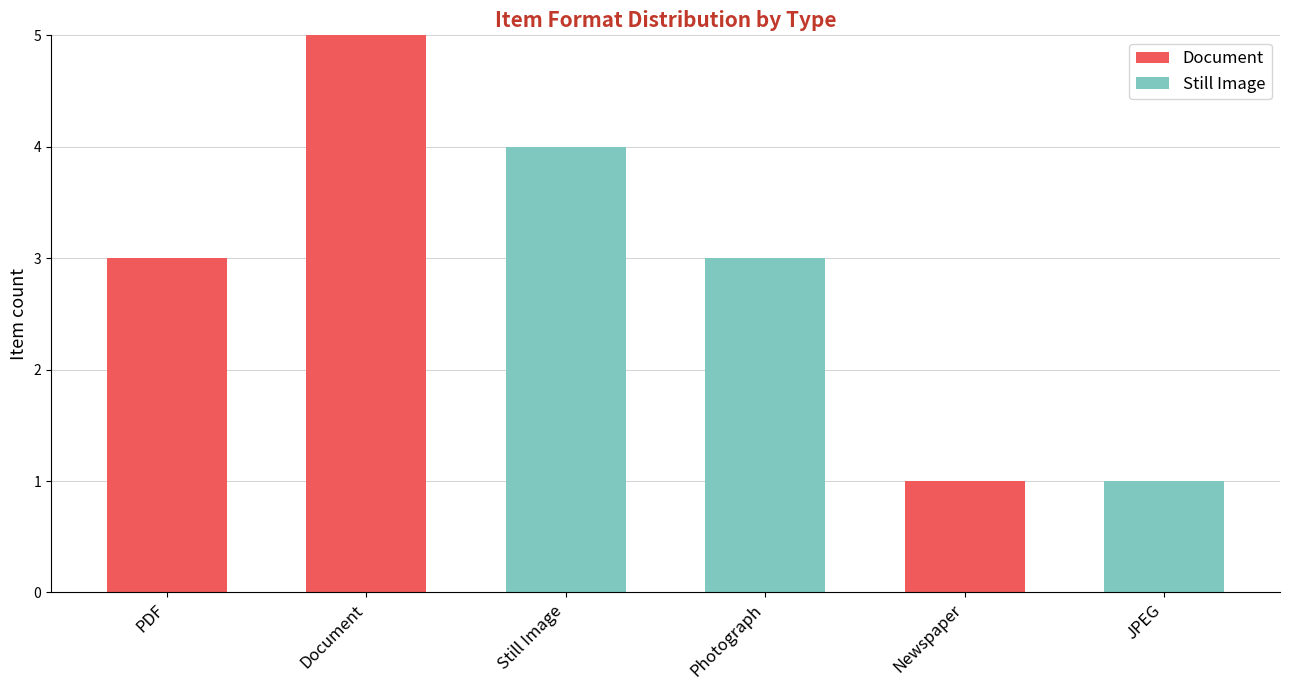

True or false: Document has a value of 0 at JPEG.

True